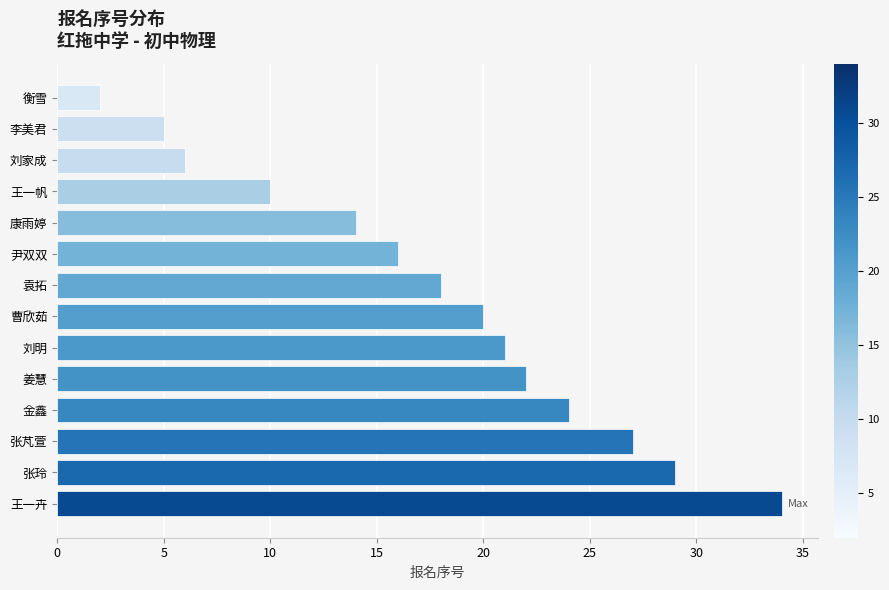

True or false: the data shows 3 at 刘家成.

False